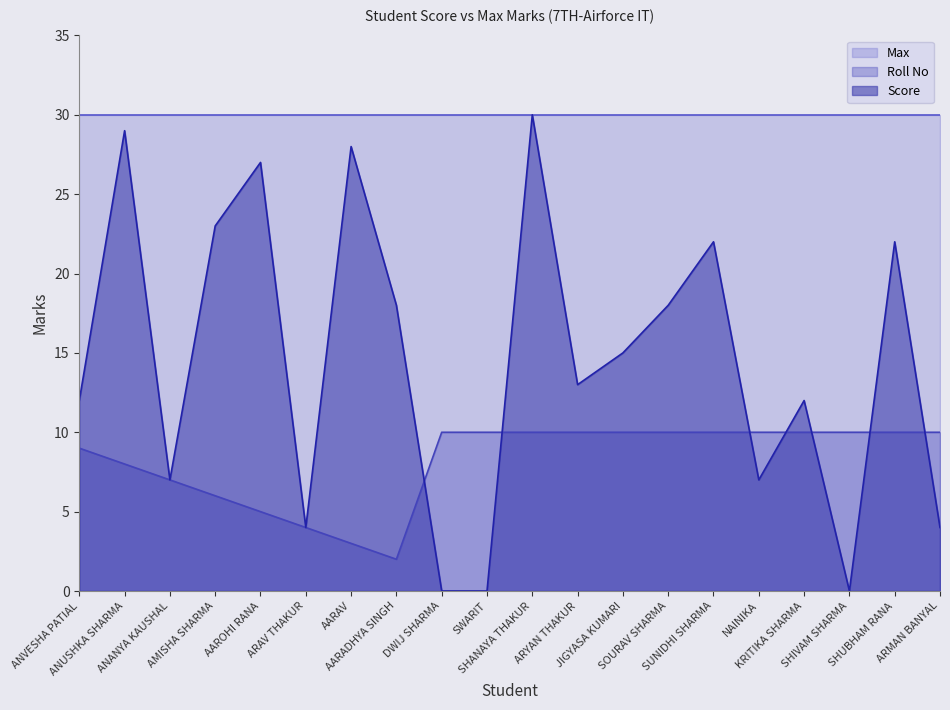

At how many categories does at least one series exceed 21?

20